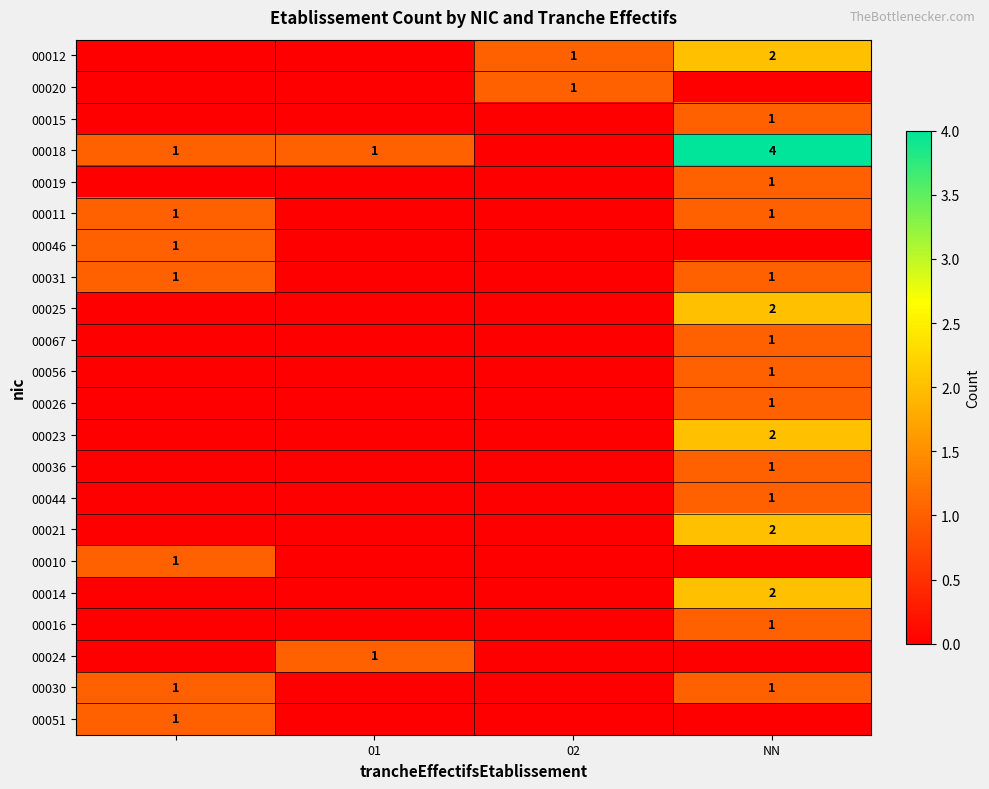

The value of 00018 at NN is 7. True or false?

False